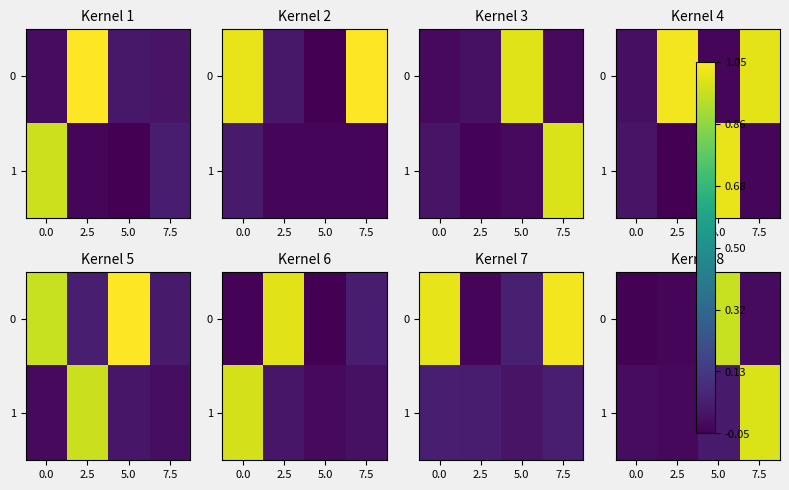

How many negative values does the 1 series have?

2